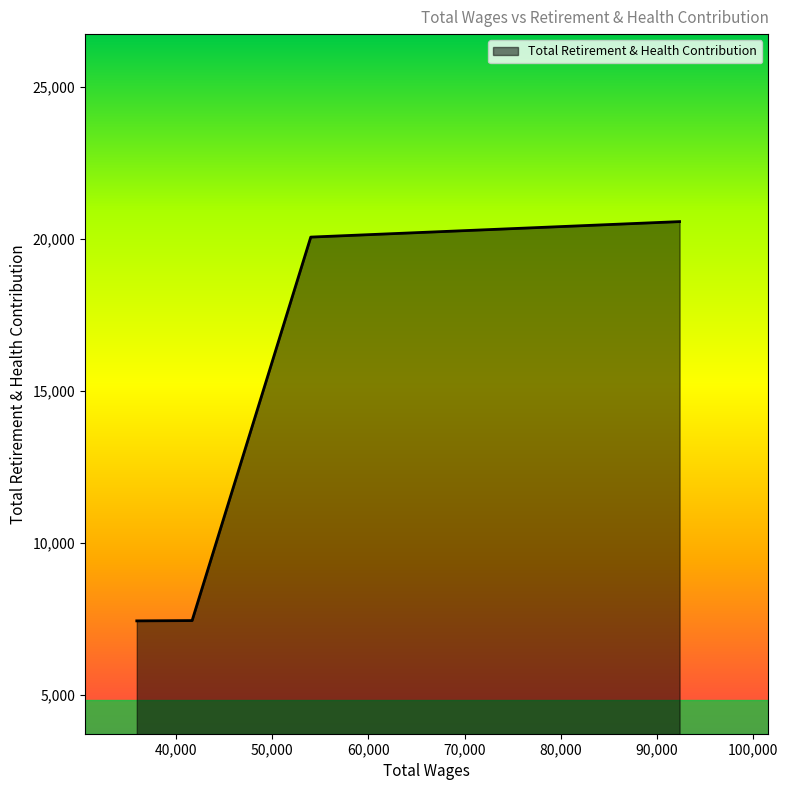

What is the sum of all values?

55500